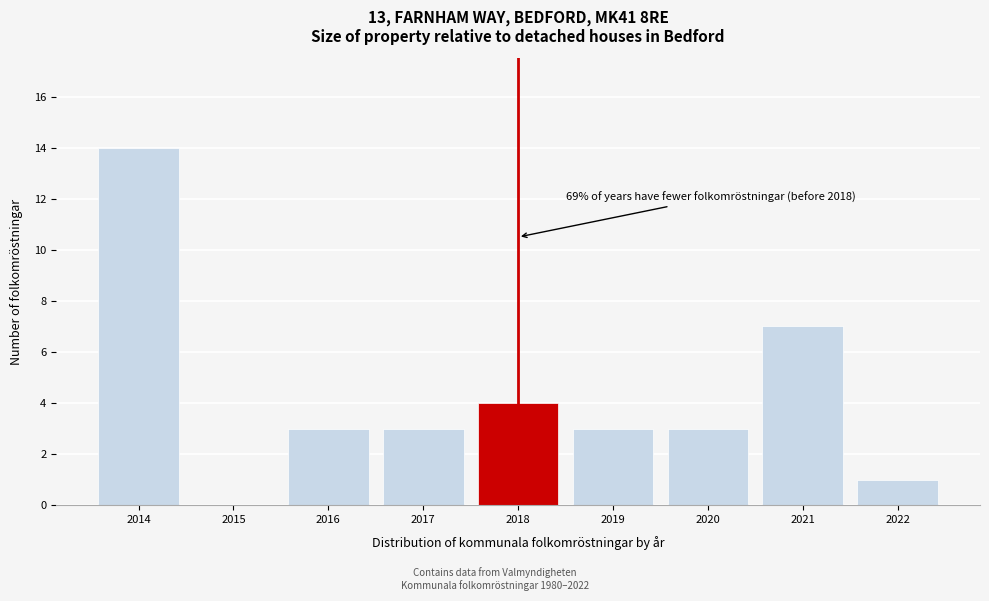

Reading right to left, list all the values displayed in this chart.

2022=1	2021=7	2020=3	2019=3	2018=4	2017=3	2016=3	2015=0	2014=14